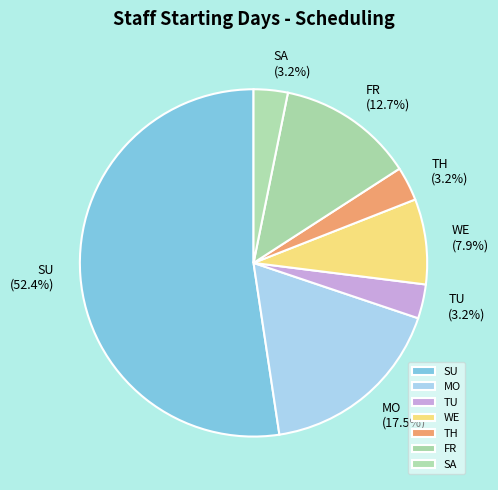

Does TU account for over 50% of the chart?

No